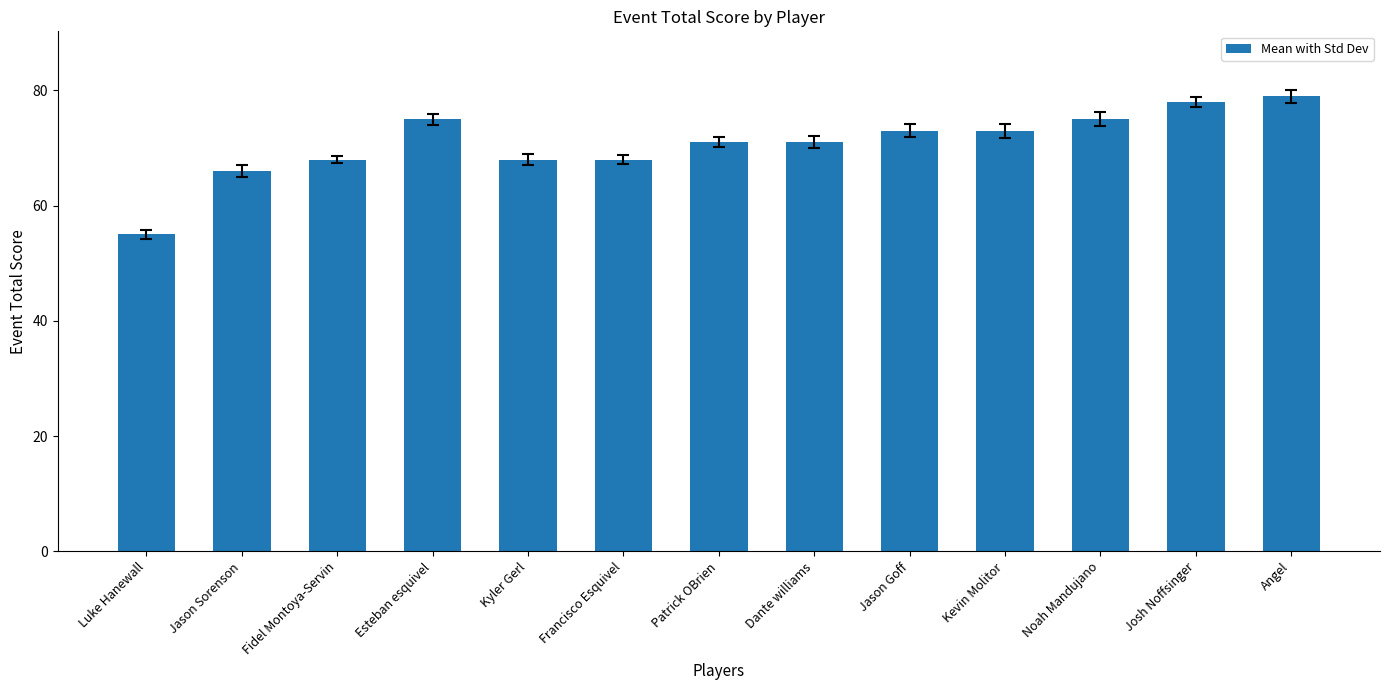

Does the chart contain stacked bars?

No